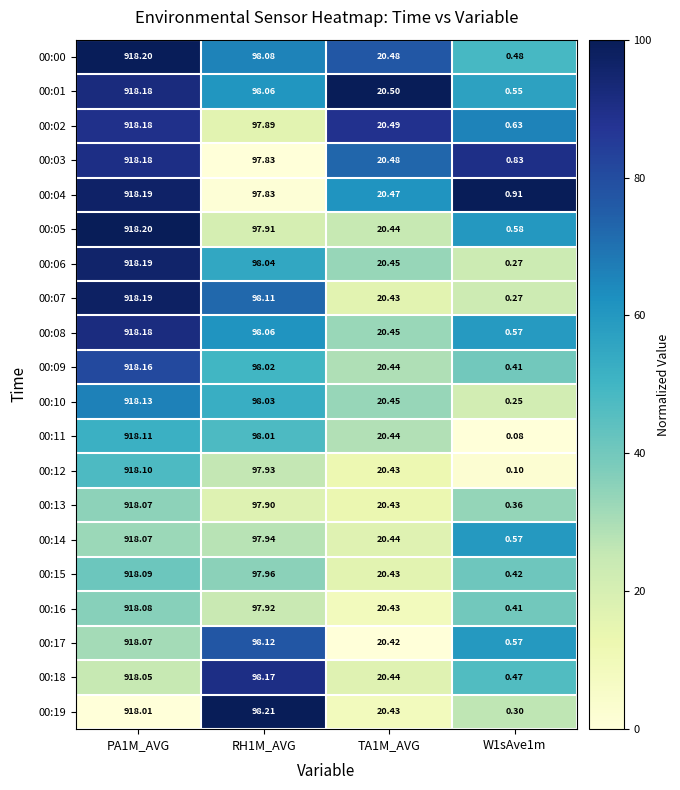

Is the value of 00:07 at PA1M_AVG greater than the value of 00:04 at RH1M_AVG?

Yes